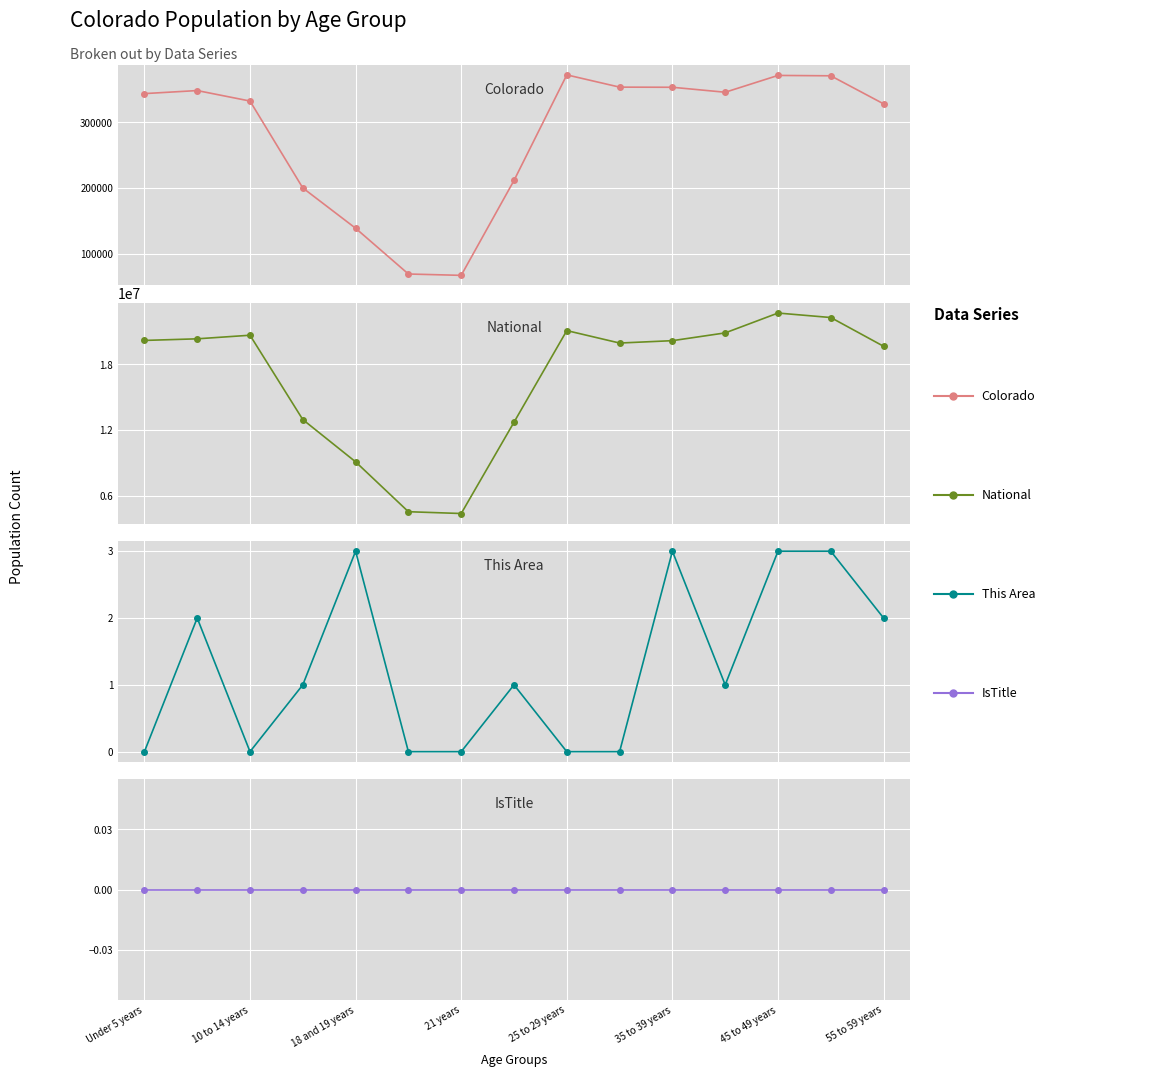

What is the average value of the National series?

16777309